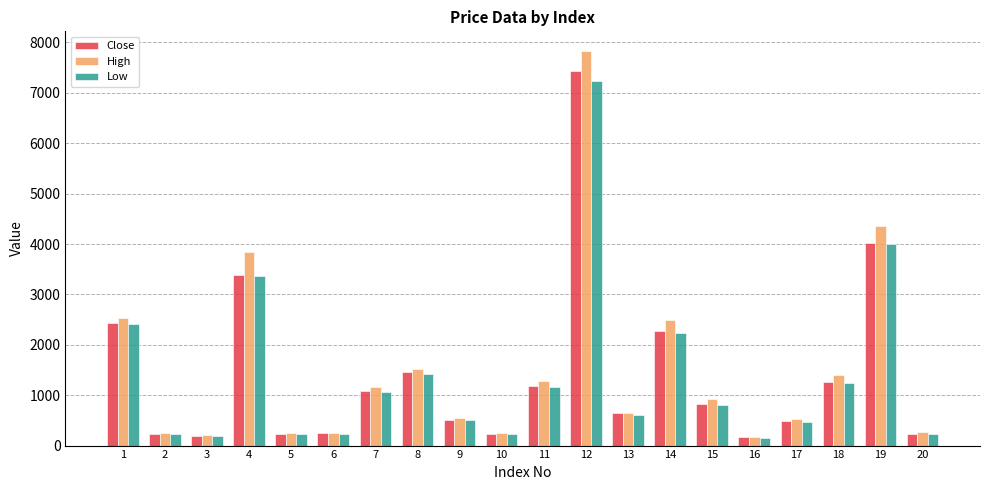

What is the sum of all Low values?

28054